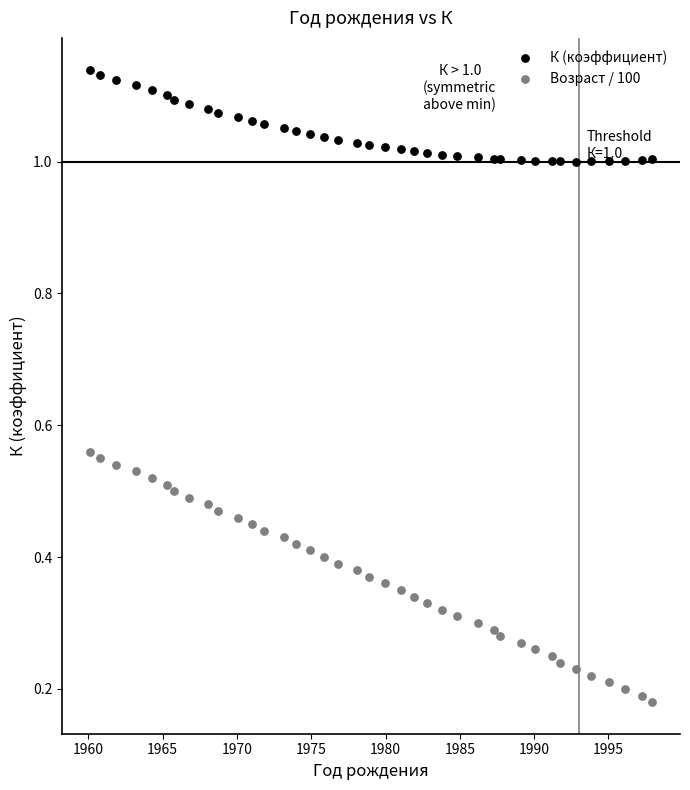

What is the X range (max minus min) for the scatter plot?

37.8